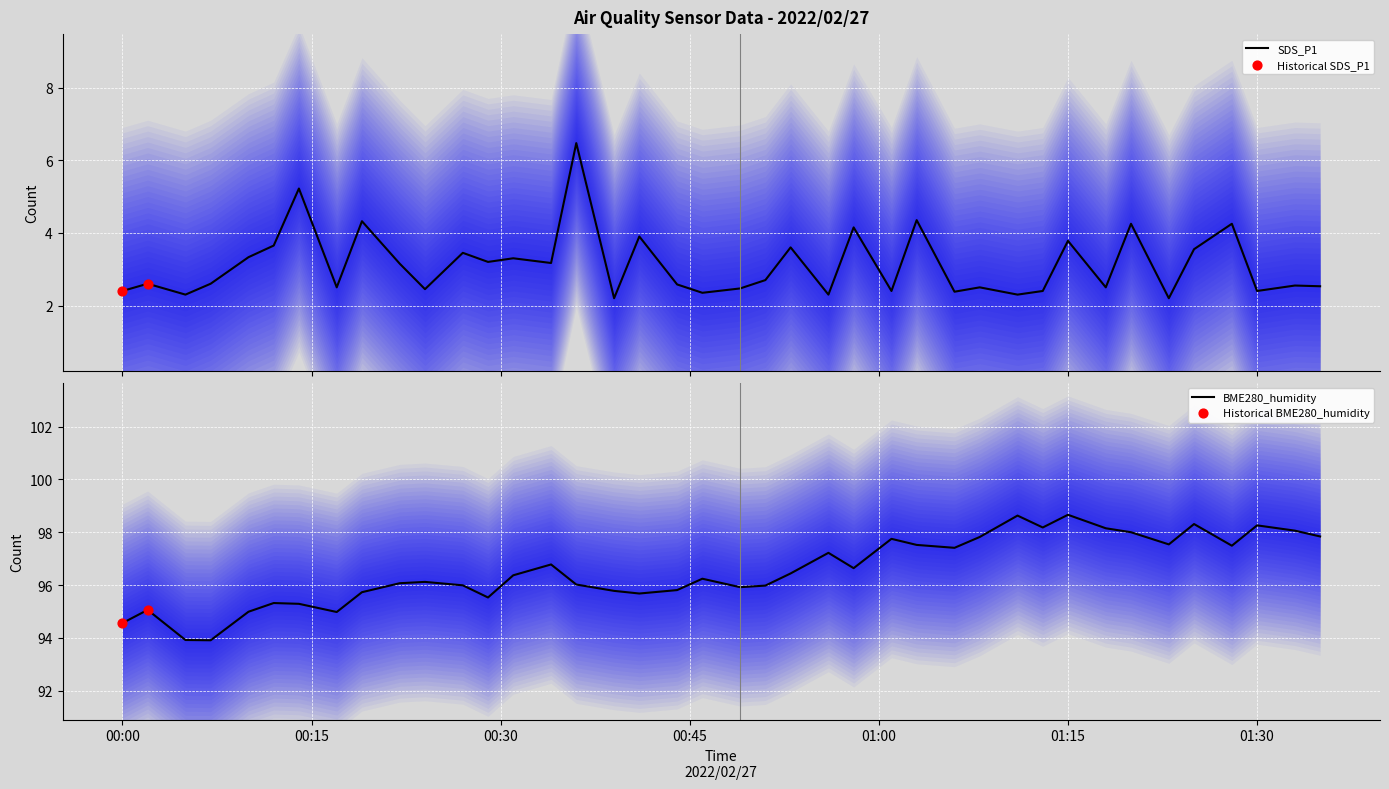

Which series has the widest spread of Y values?

BME280_humidity